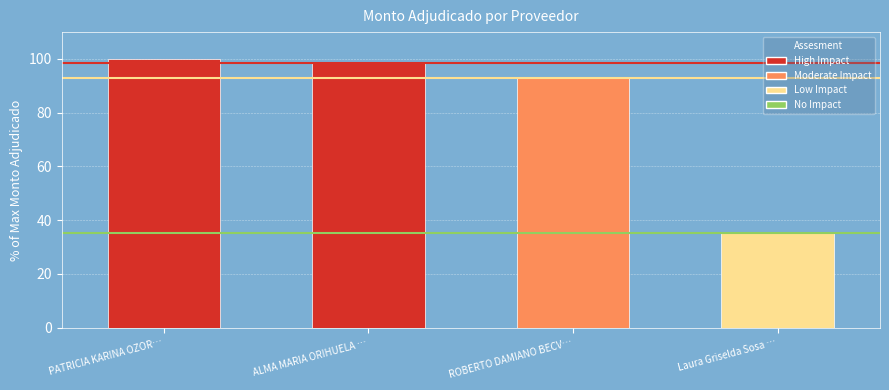

Between ALMA MARIA ORIHUELA … and PATRICIA KARINA OZOR…, which is larger?

PATRICIA KARINA OZOR…